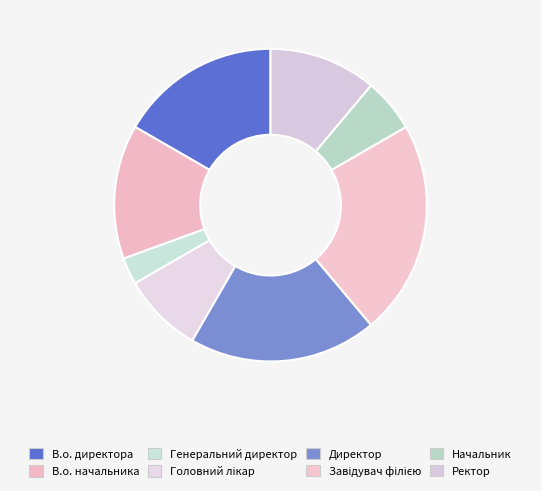

To the nearest percent, what is the average slice percentage?

12%